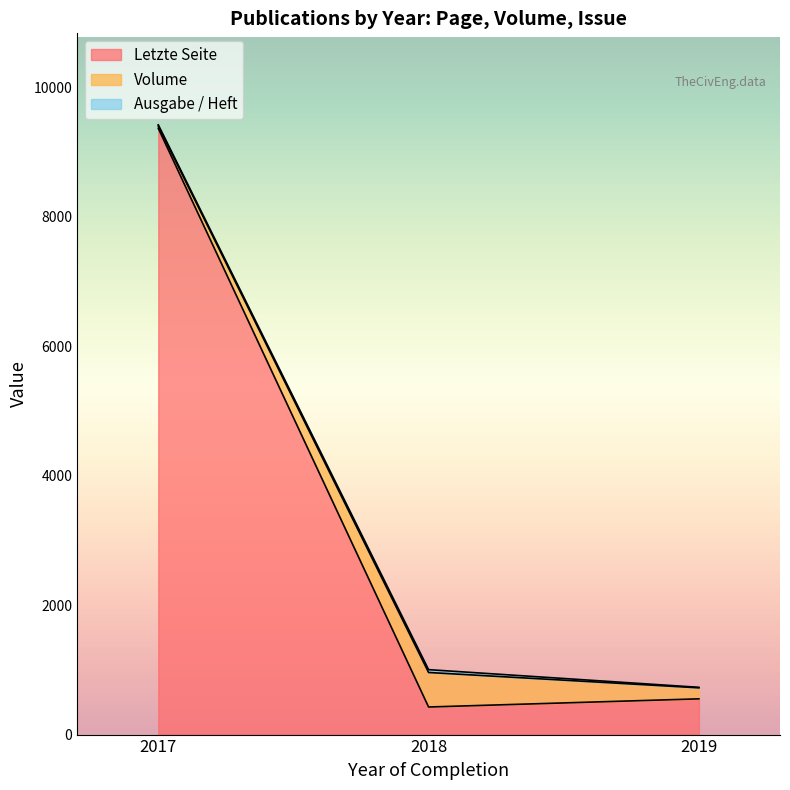

The value of Volume at 2018 is -80. True or false?

False